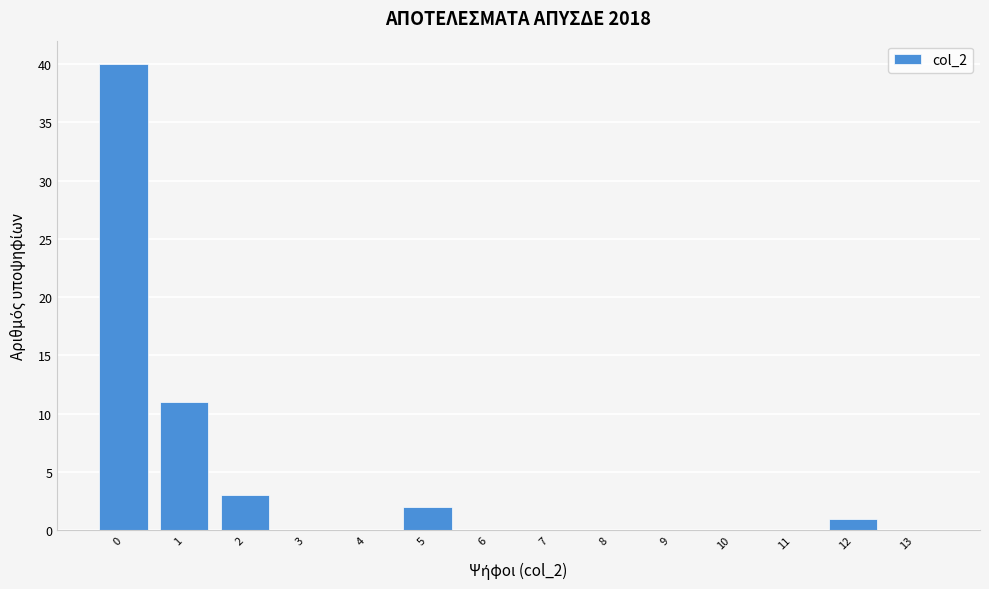

What is the sum of all values?

57